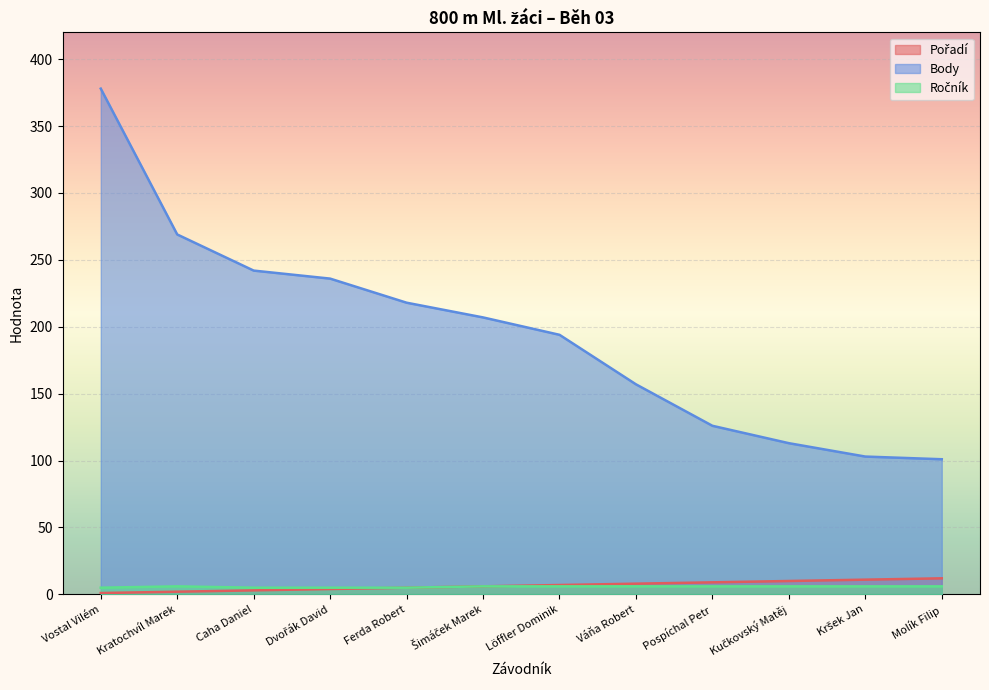

What position from the right is Dvořák David?

9